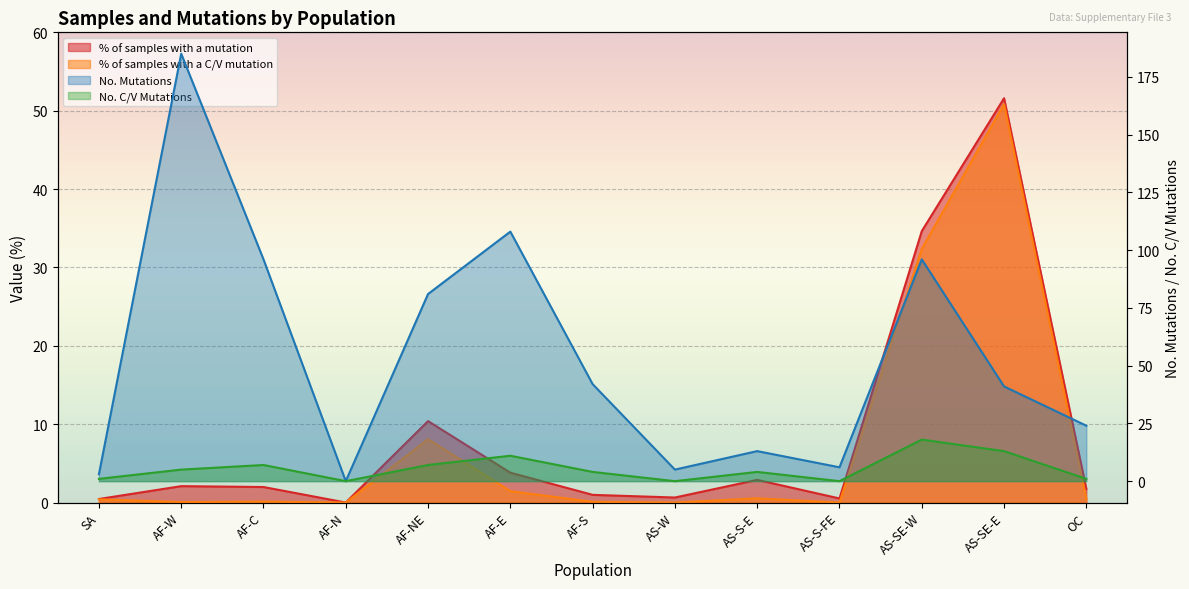

Reading left to right, list all the values displayed in this chart.

% of samples with a mutation: SA=0.5	AF-W=2.1	AF-C=2.0	AF-N=0.0	AF-NE=10.4	AF-E=3.8	AF-S=1.0	AS-W=0.6	AS-S-E=2.9	AS-S-FE=0.5	AS-SE-W=34.6	AS-SE-E=51.6	OC=1.7
% of samples with a C/V mutation: SA=0.4	AF-W=0.1	AF-C=0.1	AF-N=0.0	AF-NE=8.1	AF-E=1.4	AF-S=0.1	AS-W=0.0	AS-S-E=0.5	AS-S-FE=0.0	AS-SE-W=32.4	AS-SE-E=50.8	OC=0.5
No. Mutations: SA=3.0	AF-W=185.0	AF-C=96.0	AF-N=0.0	AF-NE=81.0	AF-E=108.0	AF-S=42.0	AS-W=5.0	AS-S-E=13.0	AS-S-FE=6.0	AS-SE-W=96.0	AS-SE-E=41.0	OC=24.0
No. C/V Mutations: SA=1.0	AF-W=5.0	AF-C=7.0	AF-N=0.0	AF-NE=7.0	AF-E=11.0	AF-S=4.0	AS-W=0.0	AS-S-E=4.0	AS-S-FE=0.0	AS-SE-W=18.0	AS-SE-E=13.0	OC=1.0